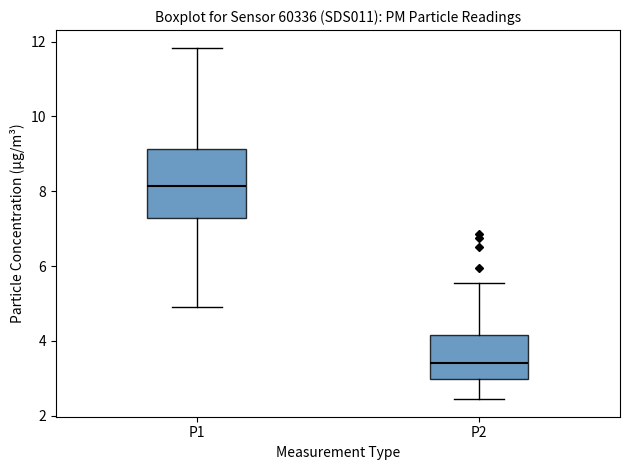

Where is the lower edge of the box for P2 on the y-axis? The values are not printed on the chart, so give them approximately, as read against the axis.

3.0